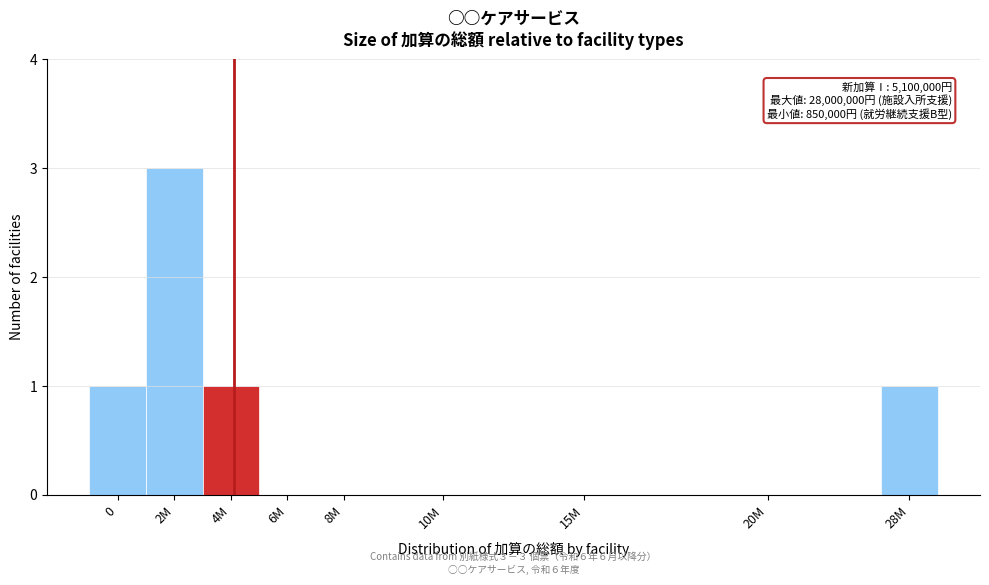

Reading left to right, extract all data points from this chart.

0=1	2M=3	4M=1	6M=0	8M=0	10M=0	15M=0	20M=0	28M=1